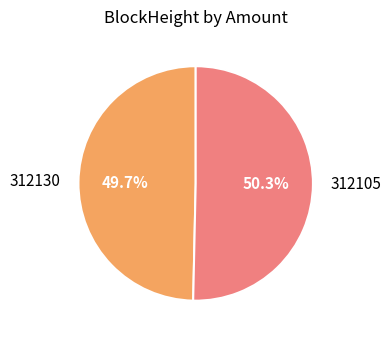

How many segments does this pie chart have?

2